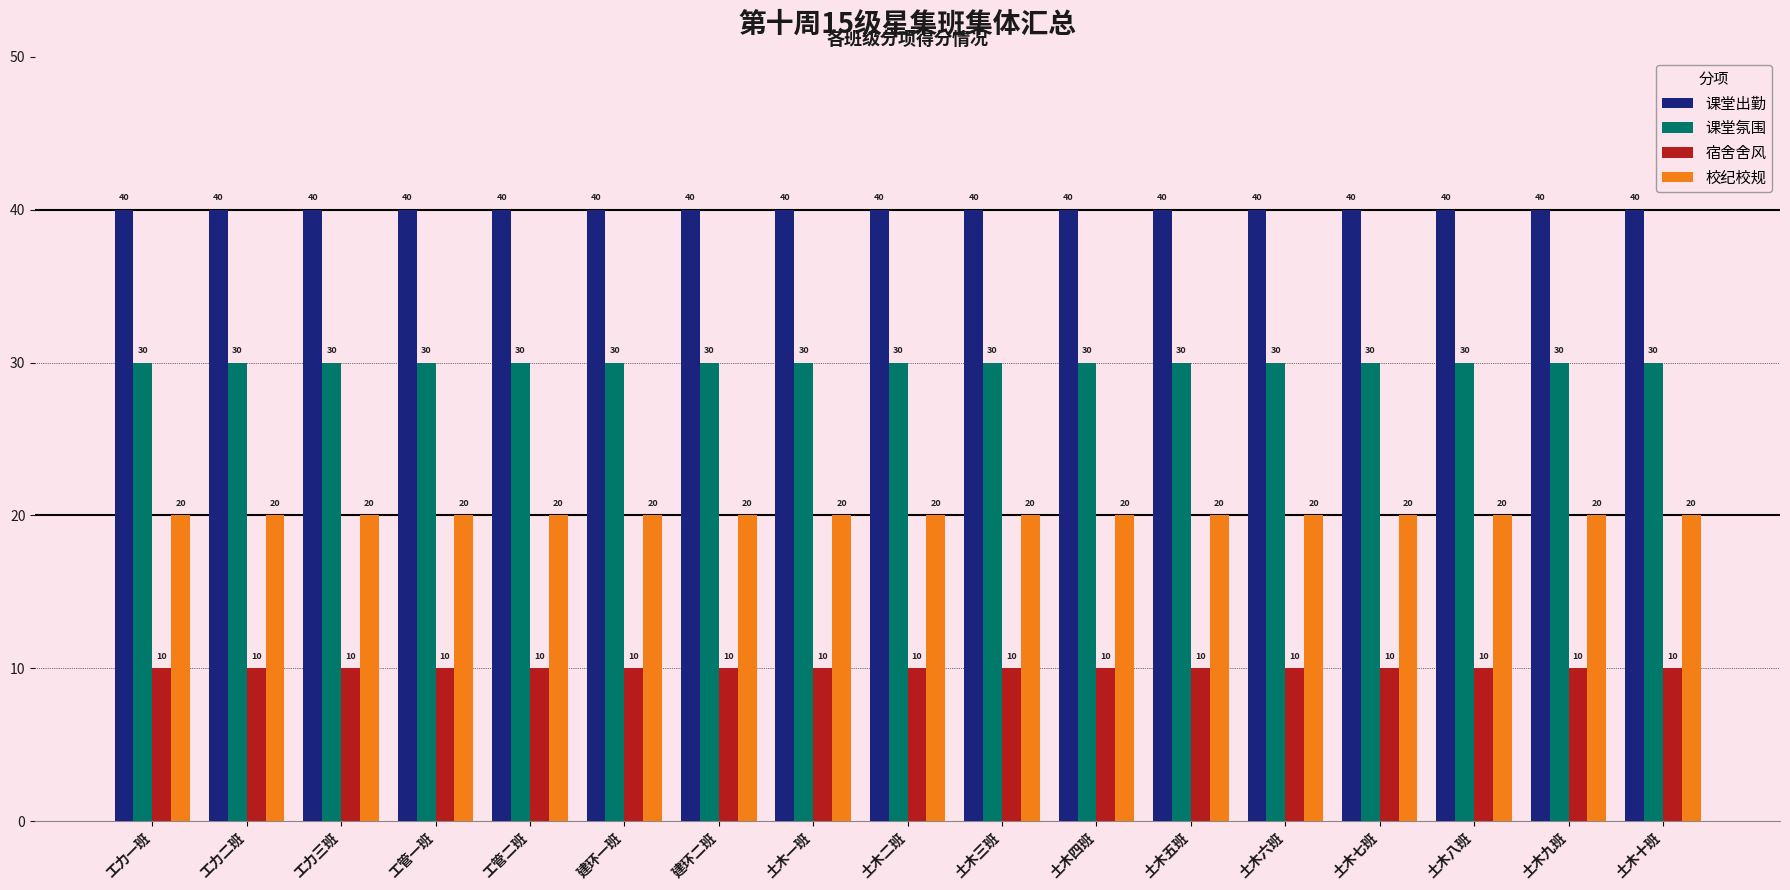

Reading left to right, extract all data points from this chart.

课堂出勤: 工力一班=40	工力二班=40	工力三班=40	工管一班=40	工管二班=40	建环一班=40	建环二班=40	土木一班=40	土木二班=40	土木三班=40	土木四班=40	土木五班=40	土木六班=40	土木七班=40	土木八班=40	土木九班=40	土木十班=40
课堂氛围: 工力一班=30	工力二班=30	工力三班=30	工管一班=30	工管二班=30	建环一班=30	建环二班=30	土木一班=30	土木二班=30	土木三班=30	土木四班=30	土木五班=30	土木六班=30	土木七班=30	土木八班=30	土木九班=30	土木十班=30
宿舍舍风: 工力一班=10	工力二班=10	工力三班=10	工管一班=10	工管二班=10	建环一班=10	建环二班=10	土木一班=10	土木二班=10	土木三班=10	土木四班=10	土木五班=10	土木六班=10	土木七班=10	土木八班=10	土木九班=10	土木十班=10
校纪校规: 工力一班=20	工力二班=20	工力三班=20	工管一班=20	工管二班=20	建环一班=20	建环二班=20	土木一班=20	土木二班=20	土木三班=20	土木四班=20	土木五班=20	土木六班=20	土木七班=20	土木八班=20	土木九班=20	土木十班=20